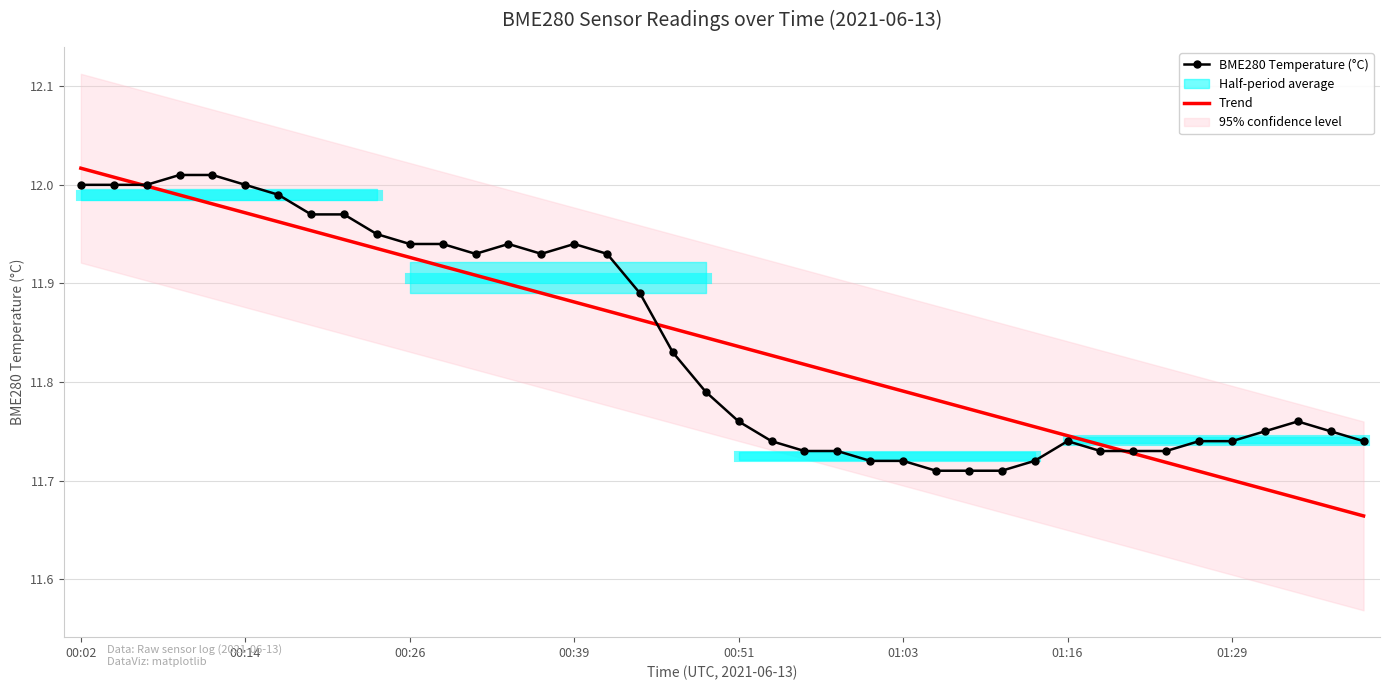

Which series changed the most between 01:29 and 17?

Trend